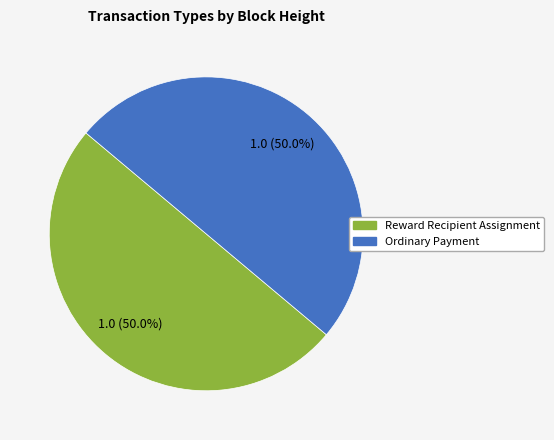

Count the number of slices in the pie.

2